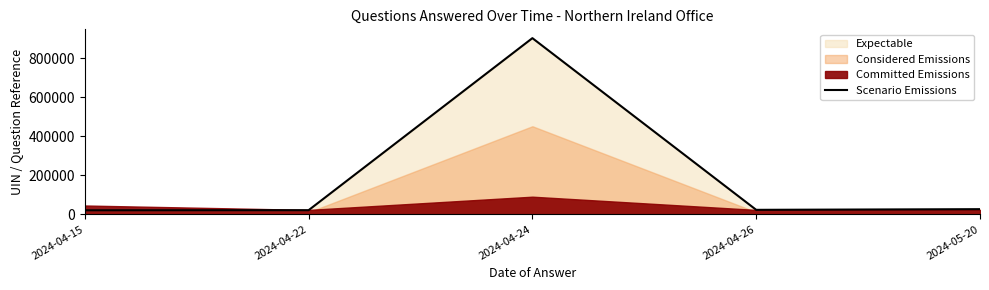

Which has a higher value, 2024-05-20 or 2024-04-22?

2024-05-20